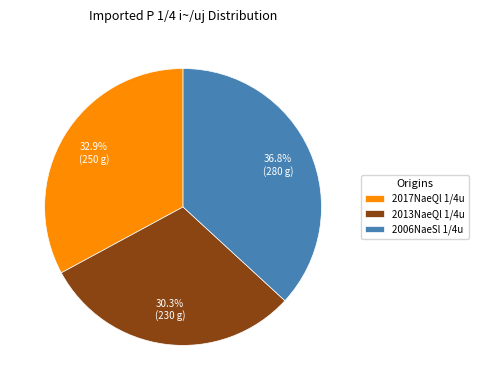

Between 2006NaeSl 1/4u and 2017NaeQl 1/4u, which is larger?

2006NaeSl 1/4u